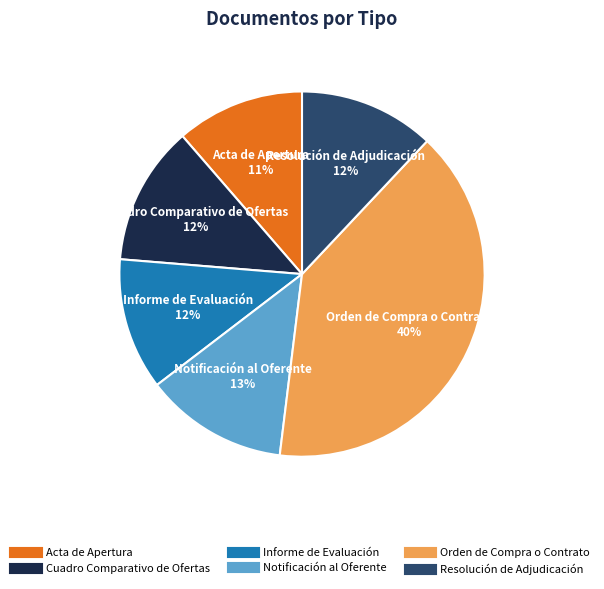

What percentage is the Notificación al Oferente slice, to the nearest percent?

13%